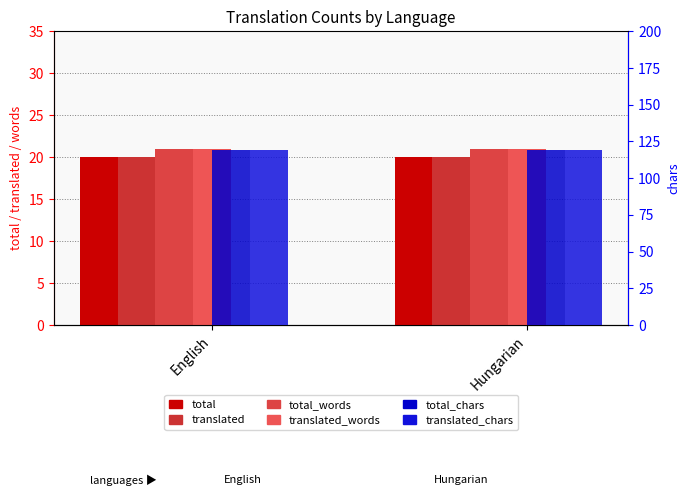

What is the label of the 2nd bar from the right?

English